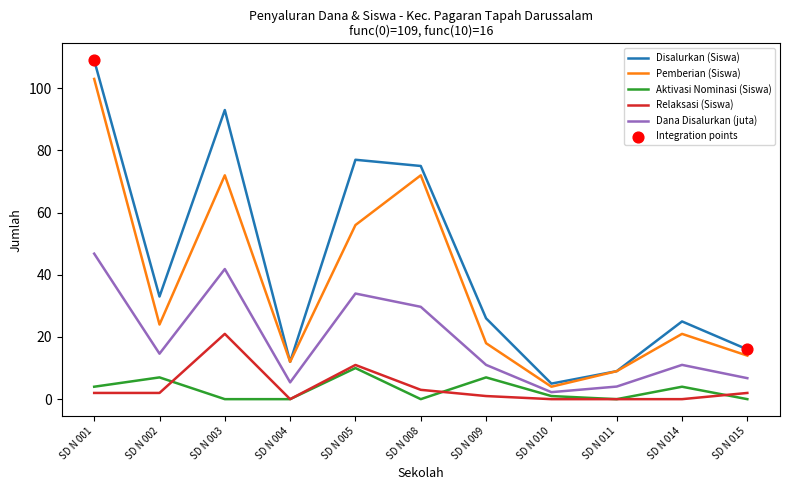

Which category has the highest value across all series?

SD N 001